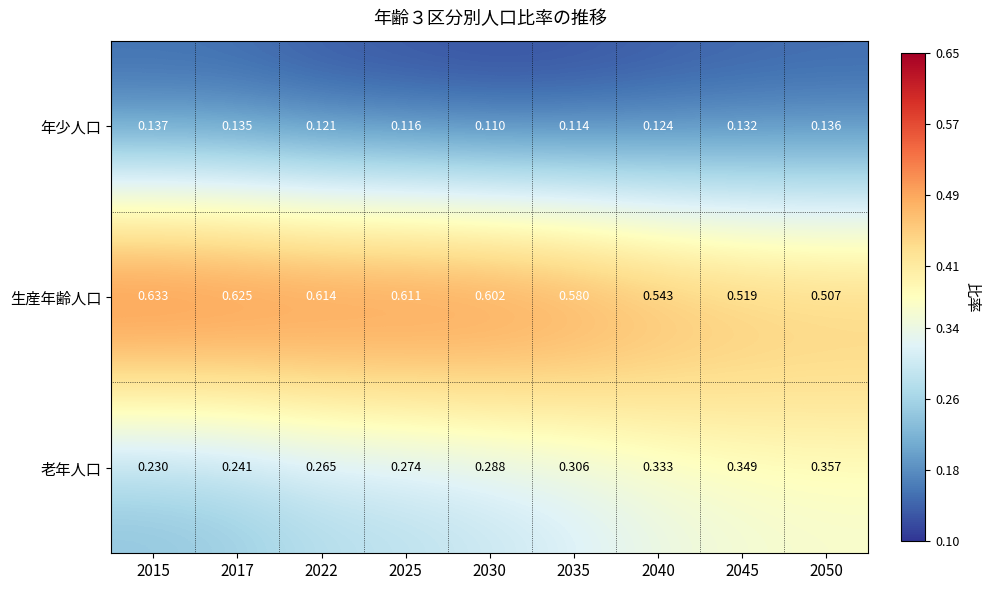

List the series in order of their peak value, highest first.

生産年齢人口, 老年人口, 年少人口